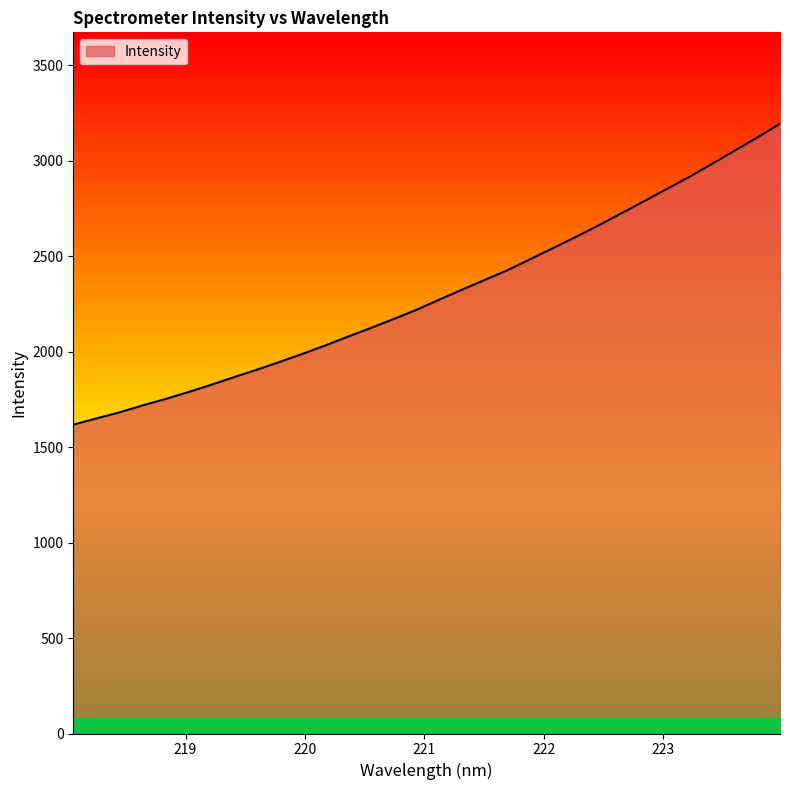

What position from the right is 220.1623?

21